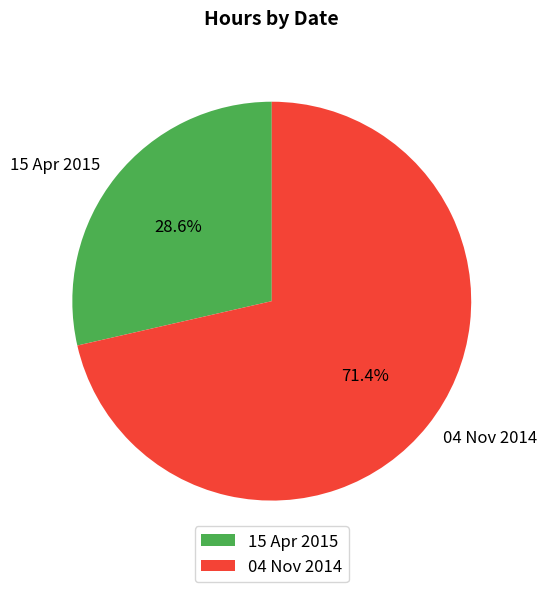

Combined, what portion of the pie is 15 Apr 2015 and 04 Nov 2014?

100.0%